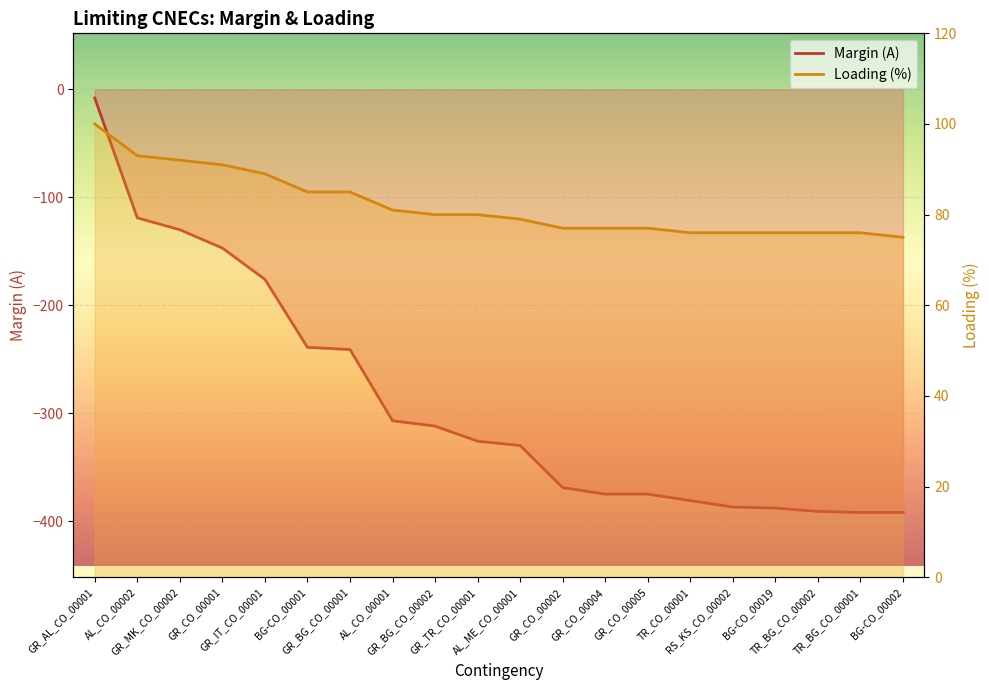

How many values in the Loading (%) series exceed 80?

8